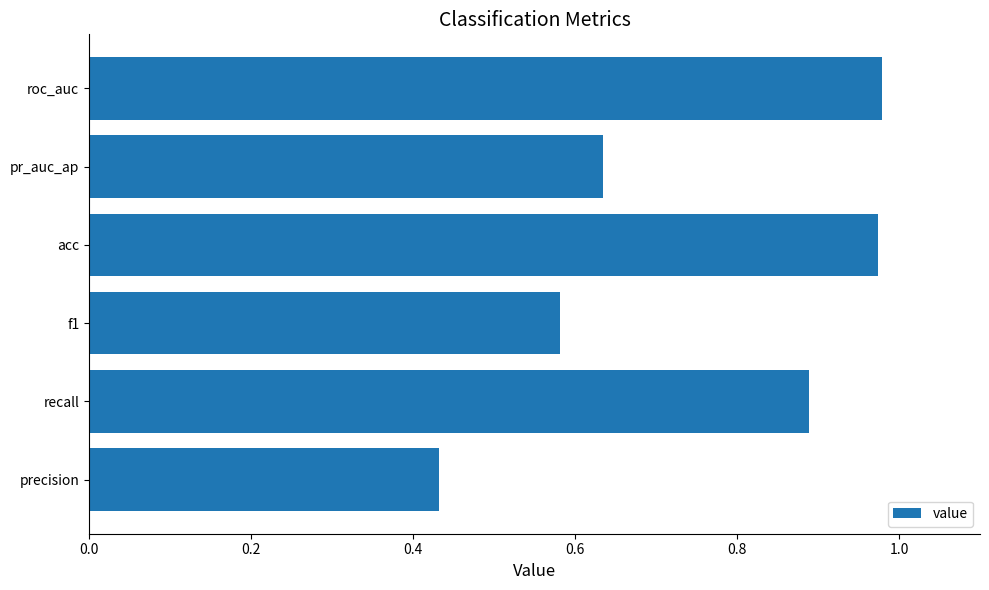

The value at roc_auc is 0.5. True or false?

False